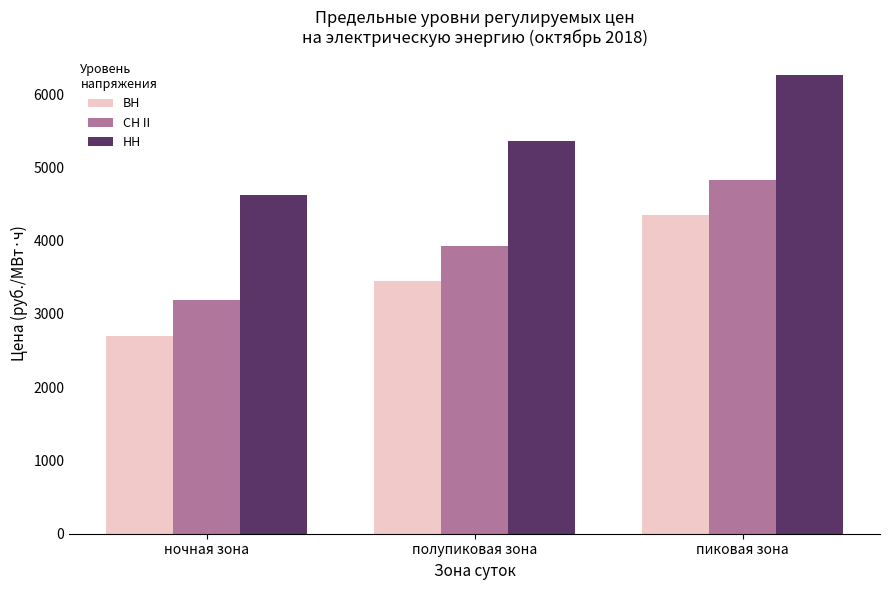

Where is СН II nearest to the value 4008?

полупиковая зона